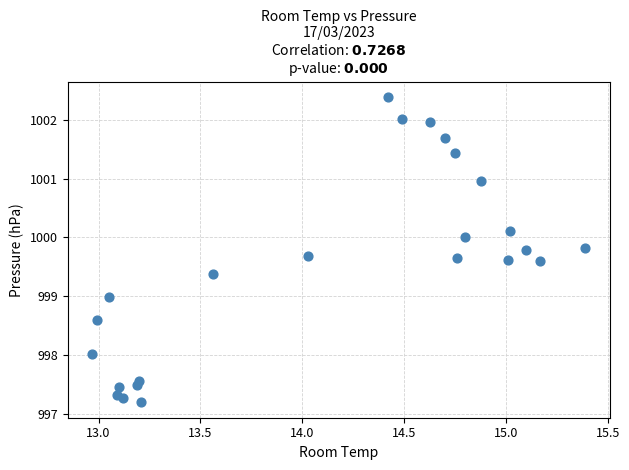

What is the range of Y values (max minus min)?

5.2